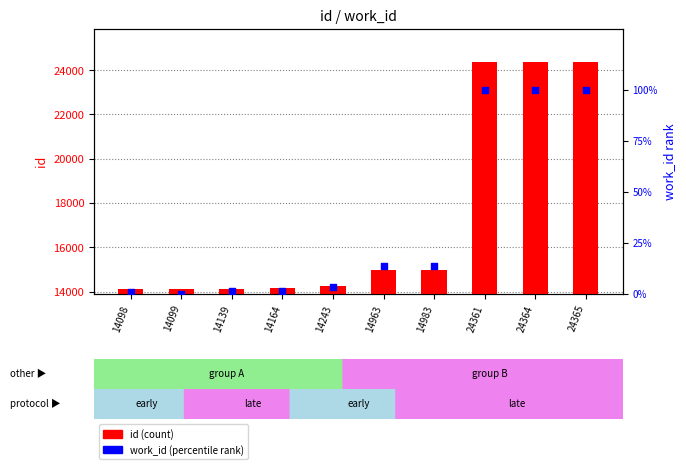

Is the value of id (count) at 14139 greater than the value of work_id (percentile rank) at 14243?

Yes